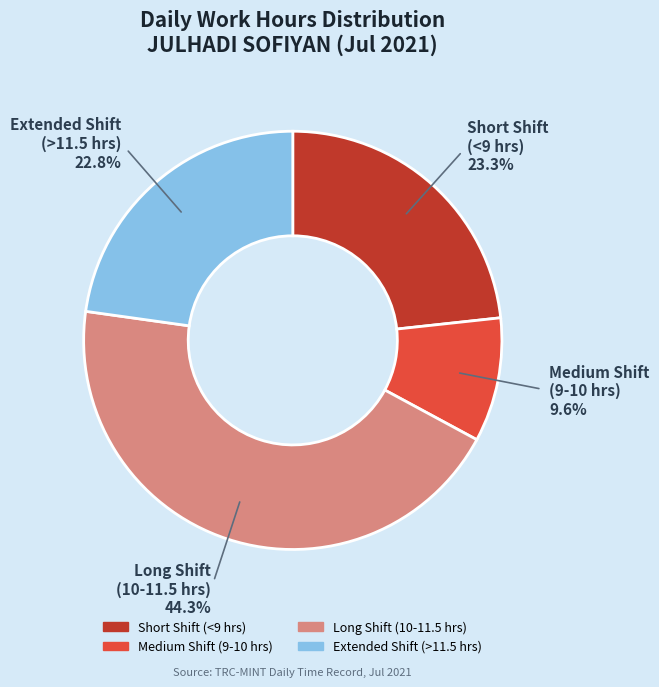

Is there any slice that represents more than half of the pie?

No